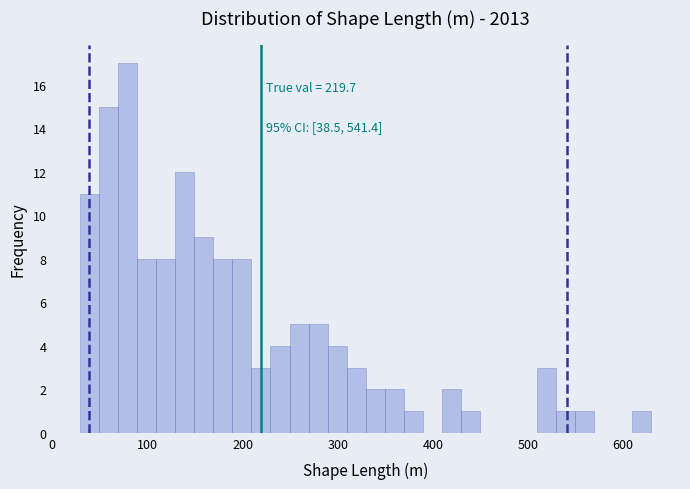

Read against the x-axis, roughly where is the centre of the tallest bar?

80